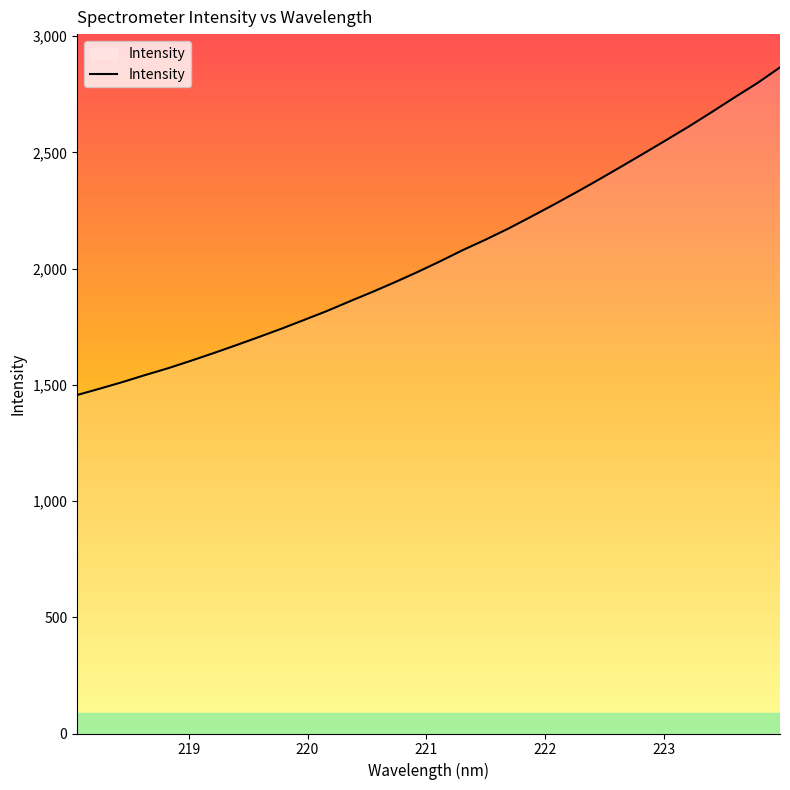

What is the difference between the maximum and minimum values?

1409.3